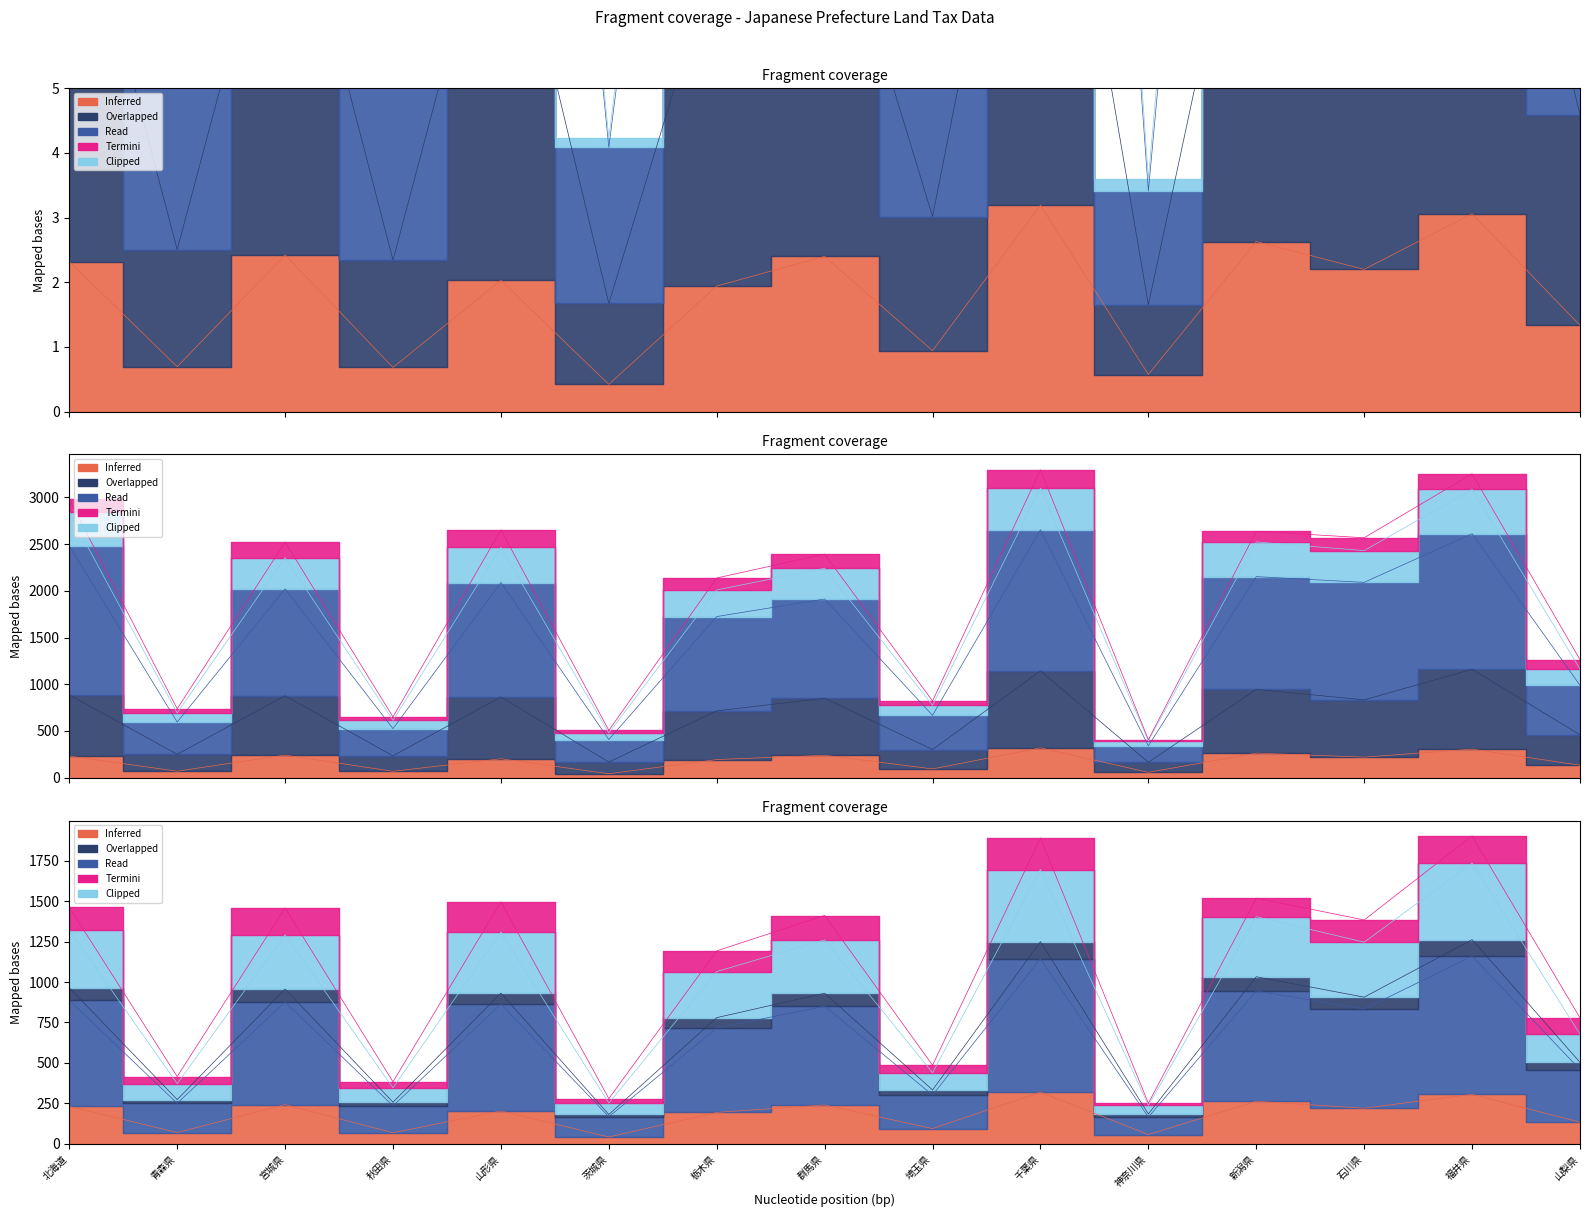

True or false: 宅地小計課税 and 住宅用地小規模(個人)課税 intersect in this chart.

False